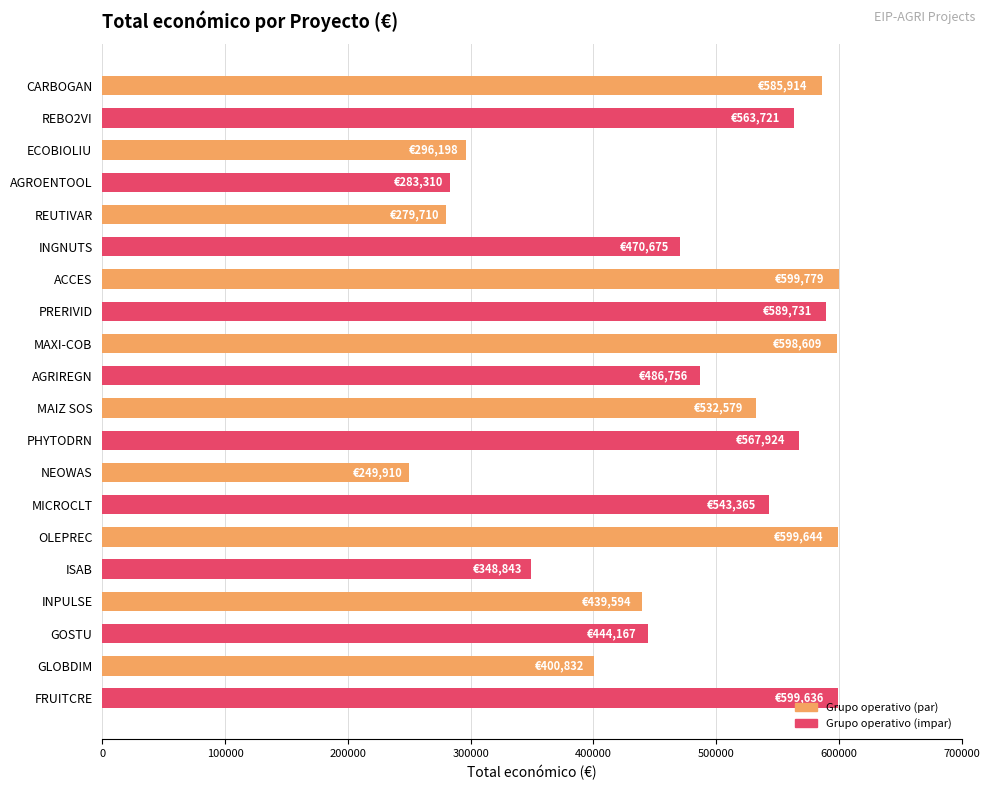

The value at MAXI-COB is 598609. True or false?

True